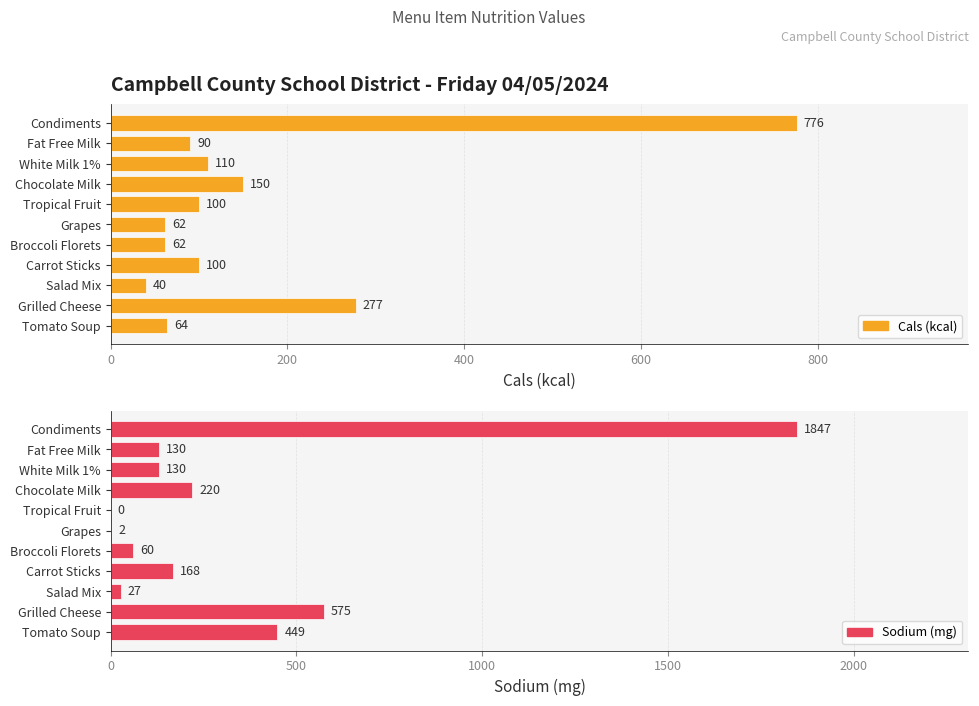

Reading left to right, transcribe all the data shown in this chart.

Cals (kcal): 64	277	40	100	62	62	100	150	110	90	776
Sodium (mg): 449	575	27	168	60	2	0	220	130	130	1847